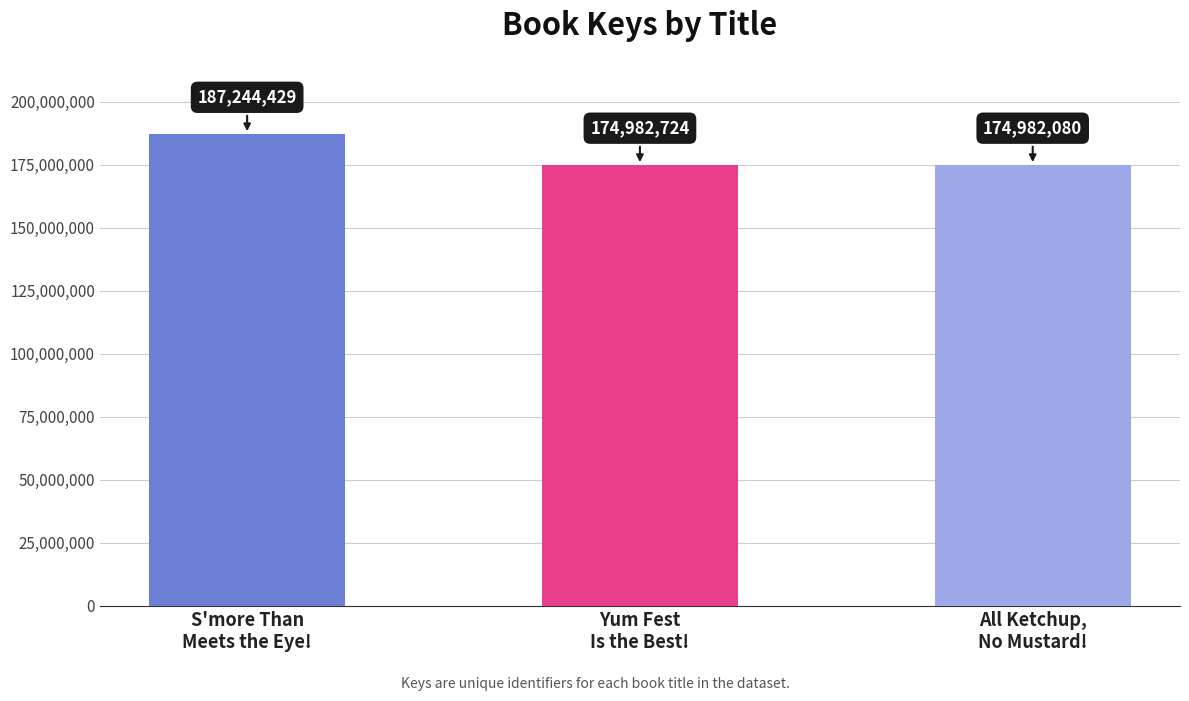

What is the value of the 2nd bar from the left?

174982724